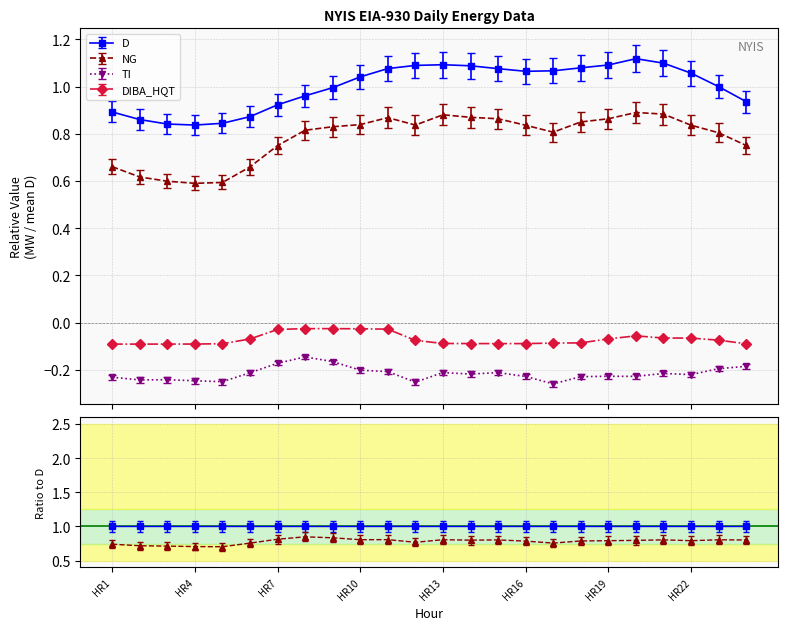

Count the number of categories in the chart.

24